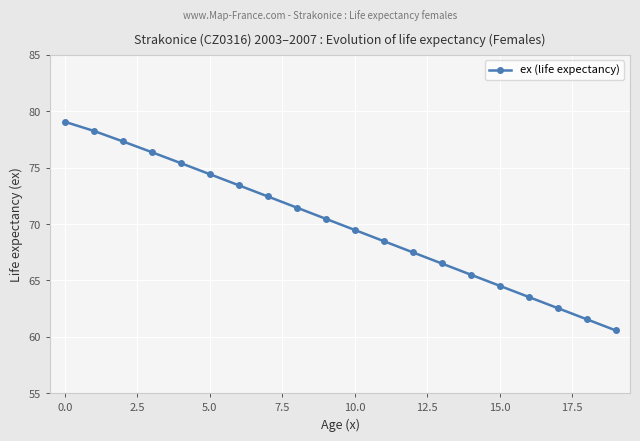

Reading left to right, transcribe all the data shown in this chart.

79.1	78.3	77.3	76.4	75.4	74.4	73.4	72.4	71.5	70.5	69.5	68.5	67.5	66.5	65.5	64.5	63.5	62.5	61.6	60.6